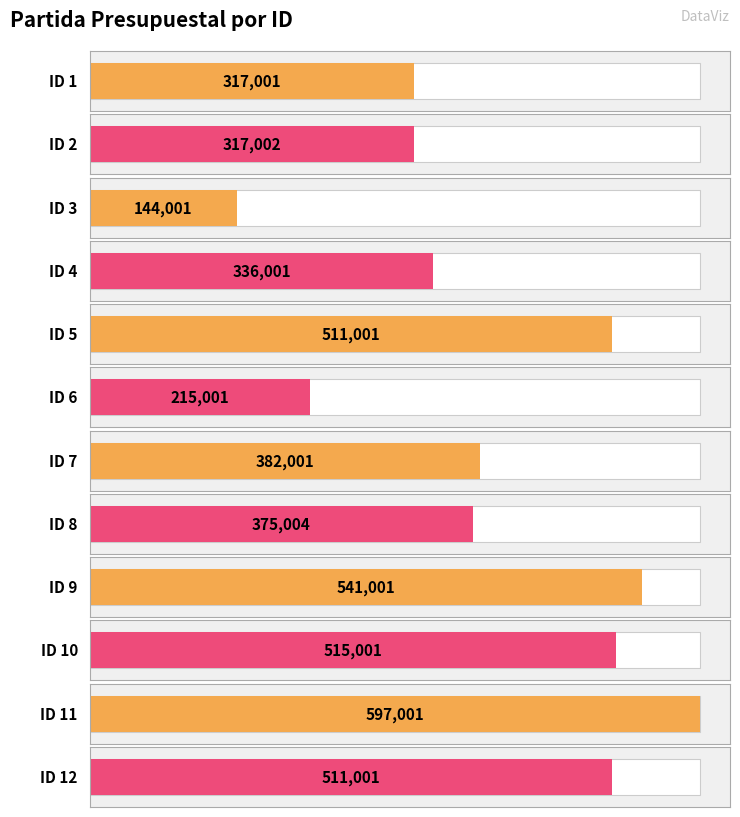

At which category does the chart reach its minimum across all series?

3